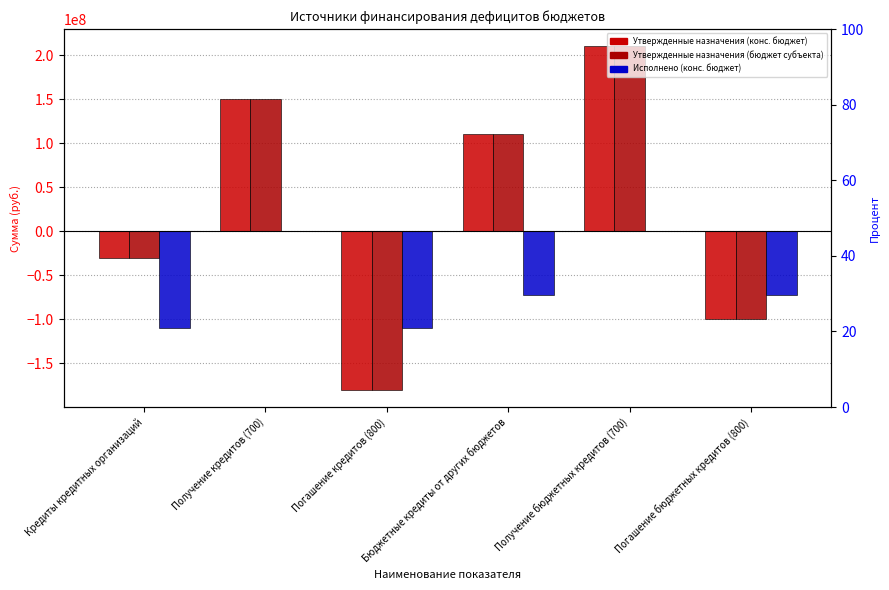

Reading left to right, transcribe all the data shown in this chart.

Утвержденные назначения (конс. бюджет): -30000000	150000000	-180000000	110000000	210000000	-100000000
Утвержденные назначения (бюджет субъекта): -30000000	150000000	-180000000	110000000	210000000	-100000000
Исполнено (конс. бюджет): -110000000	0	-110000000	-72000000	0	-72000000